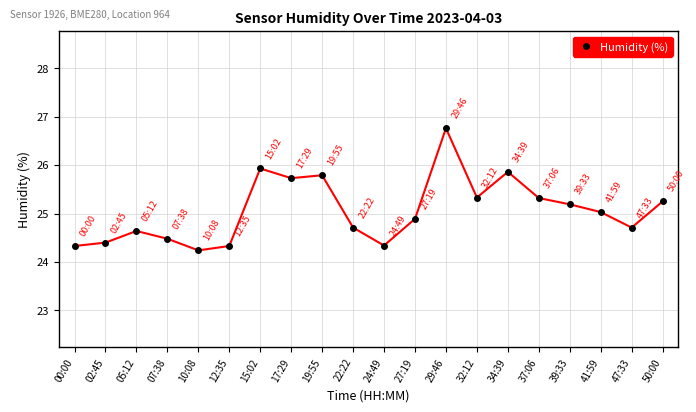

Is it true that the value at 24:49 is 24.3?

True